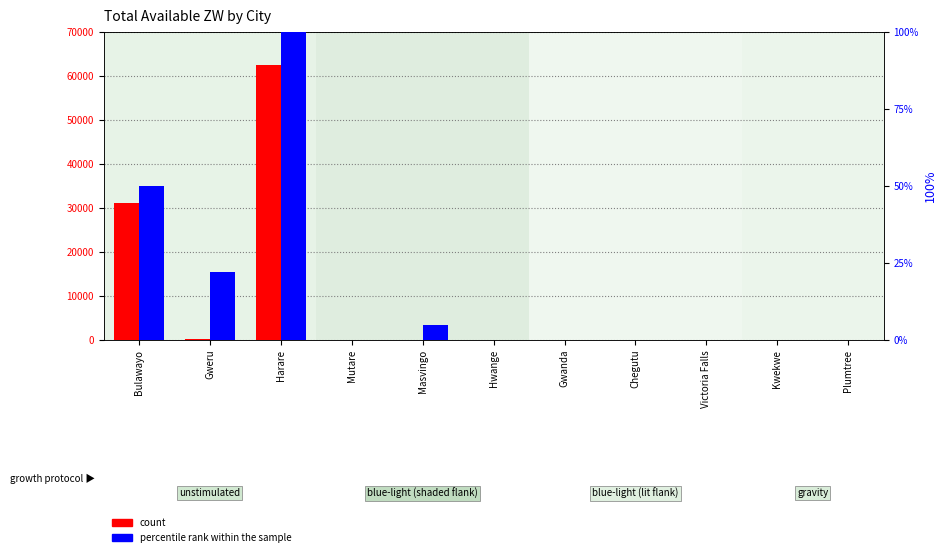

What is the maximum value for count?

62490.4